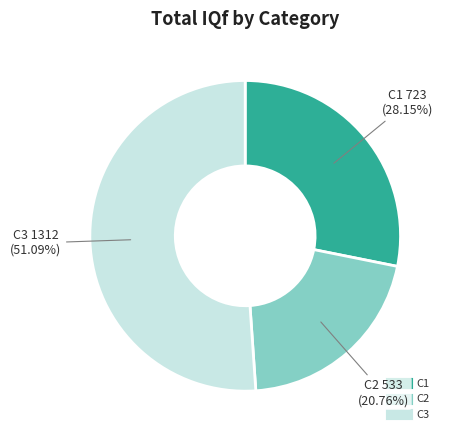

Does any single category account for the majority?

Yes